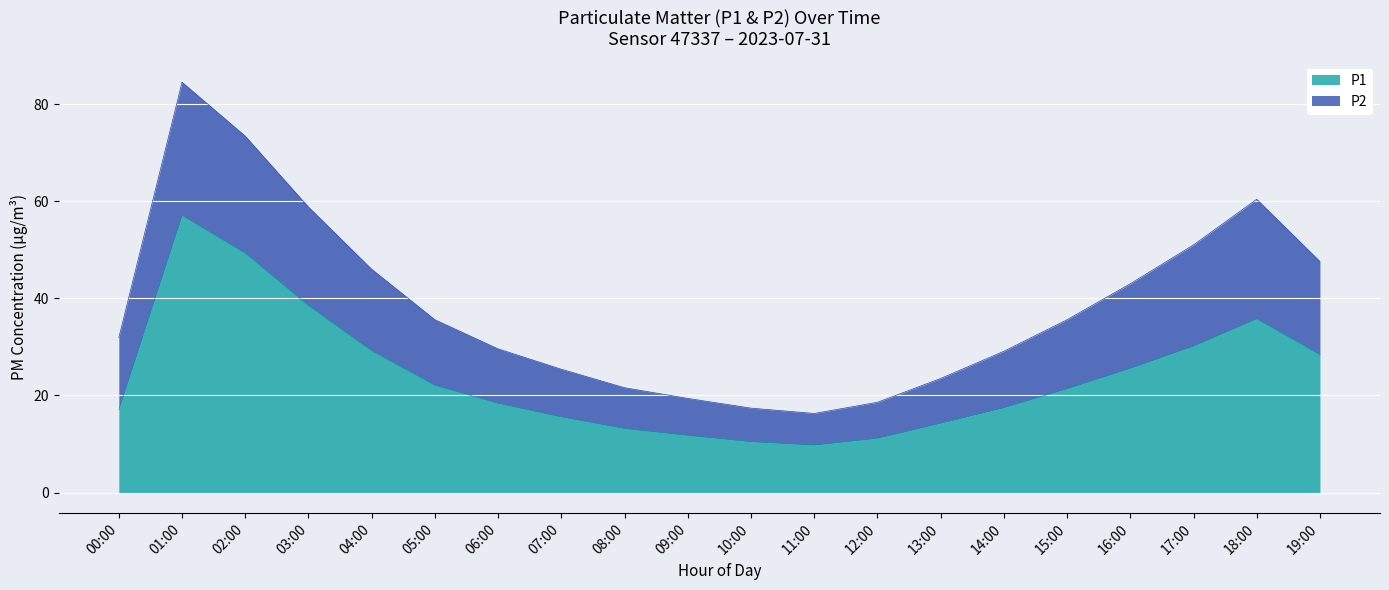

Reading left to right, transcribe all the data shown in this chart.

17.1	57.1	49.3	38.5	29.2	22.1	18.4	15.6	13.2	11.8	10.5	9.8	11.2	14.3	17.5	21.4	25.6	30.2	35.8	28.4